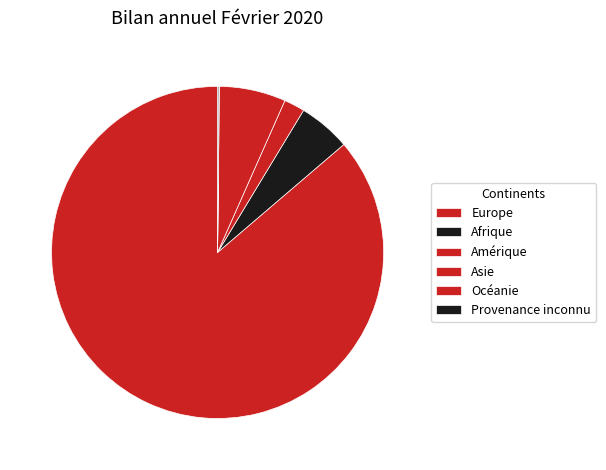

How much of the chart is everything except Amérique?

98.0%